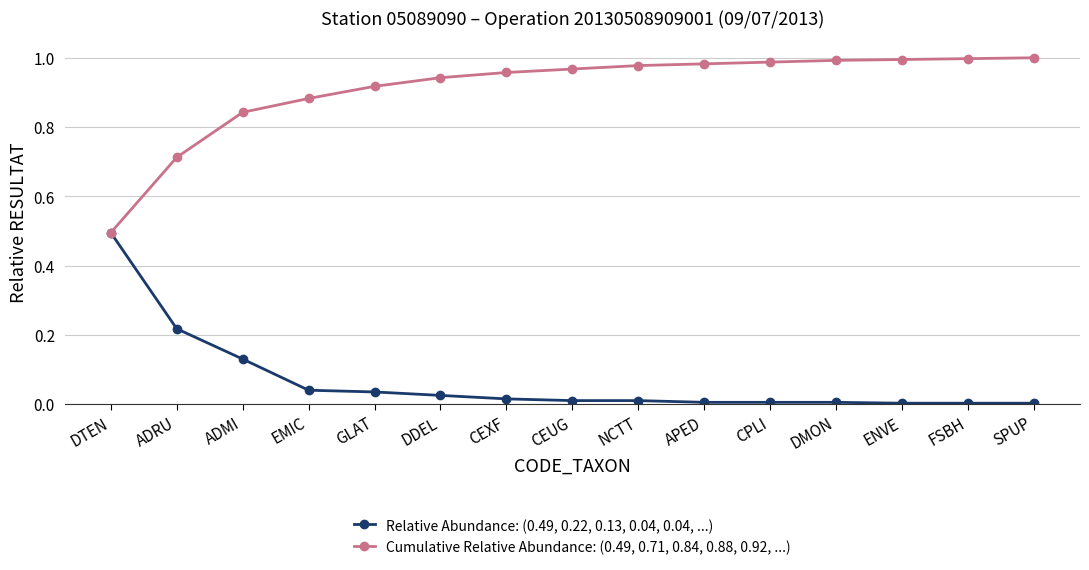

Does the chart have visible grid lines?

Yes